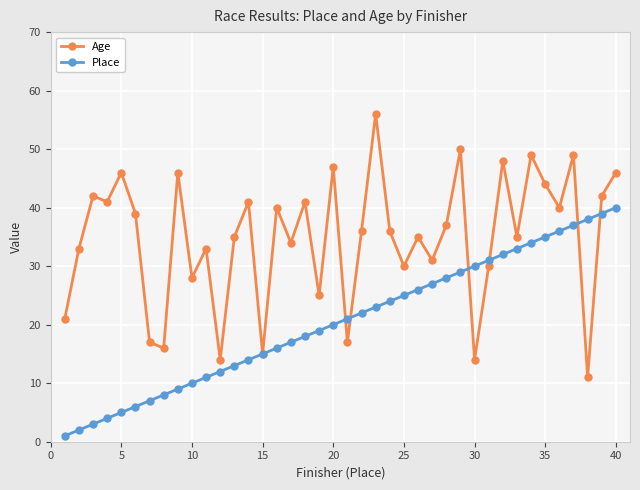

What is the greatest value displayed?

56